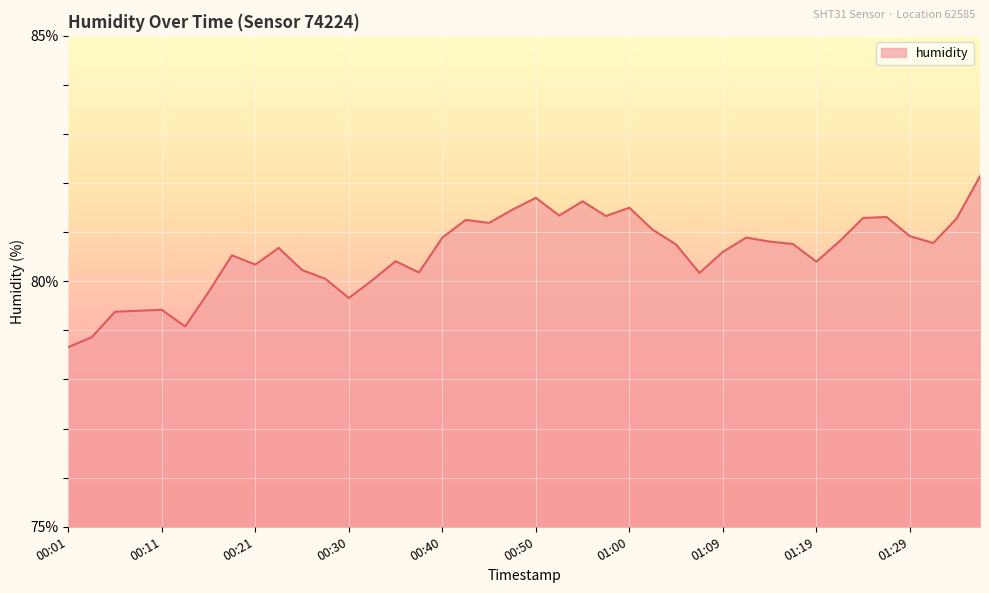

What is the greatest value displayed?

82.1